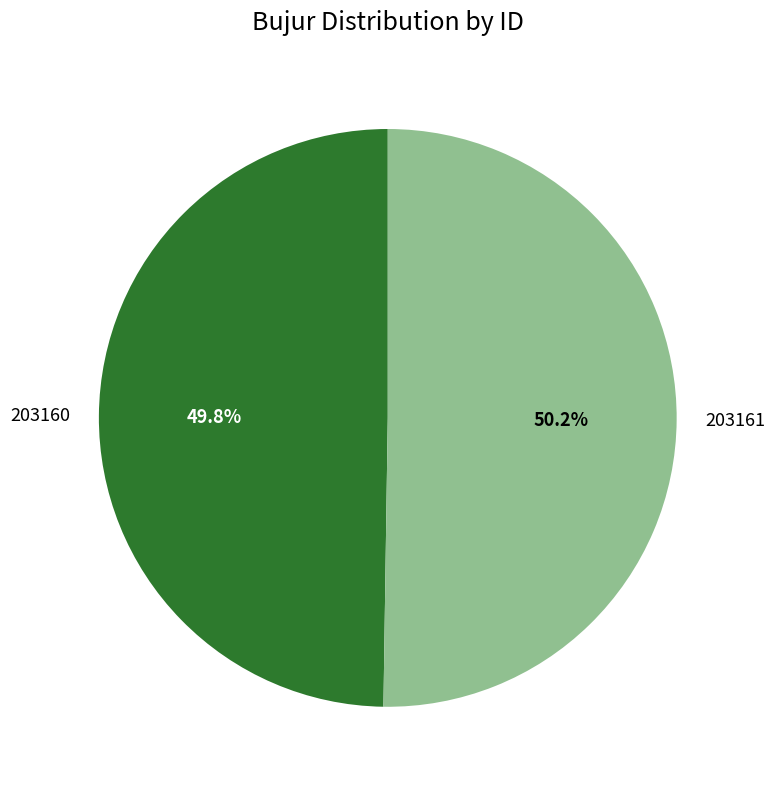

What percentage do 203161 and 203160 together represent?

100.0%